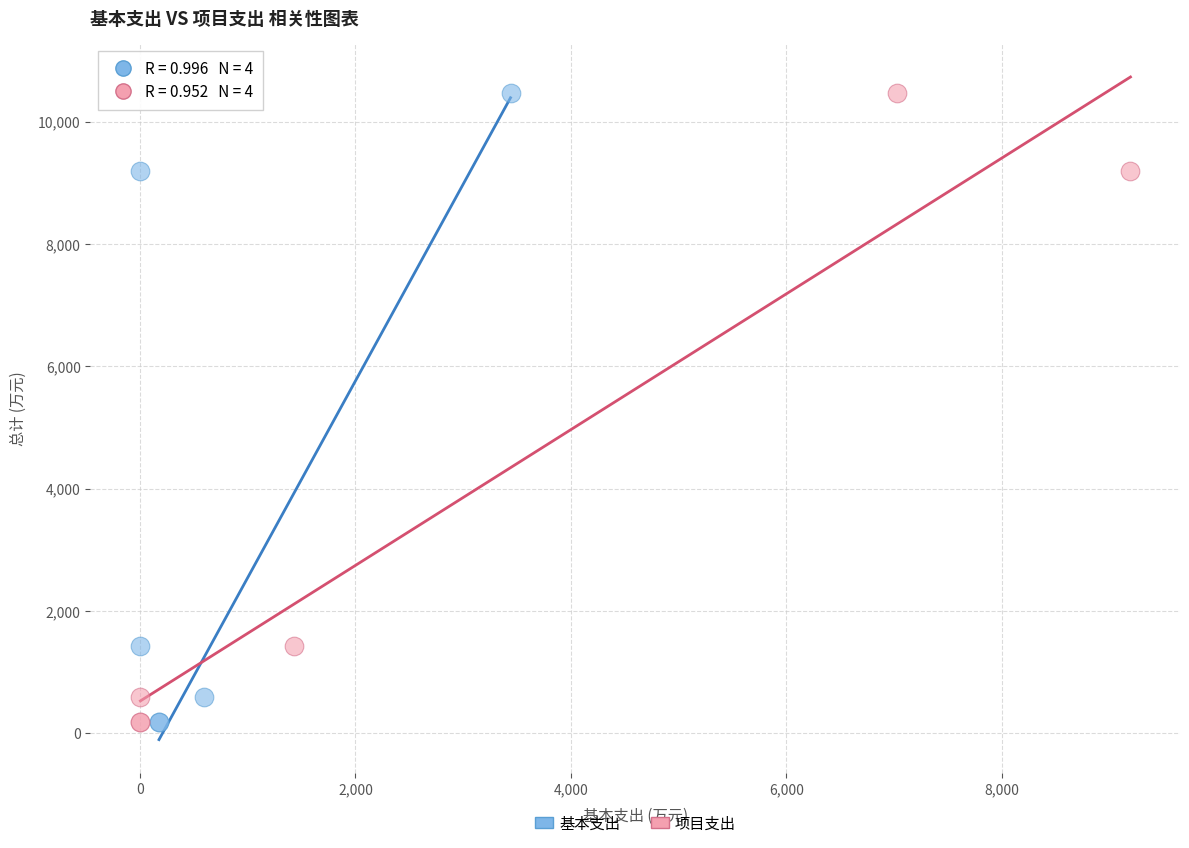

What are all the series names shown in the legend?

基本支出, 项目支出